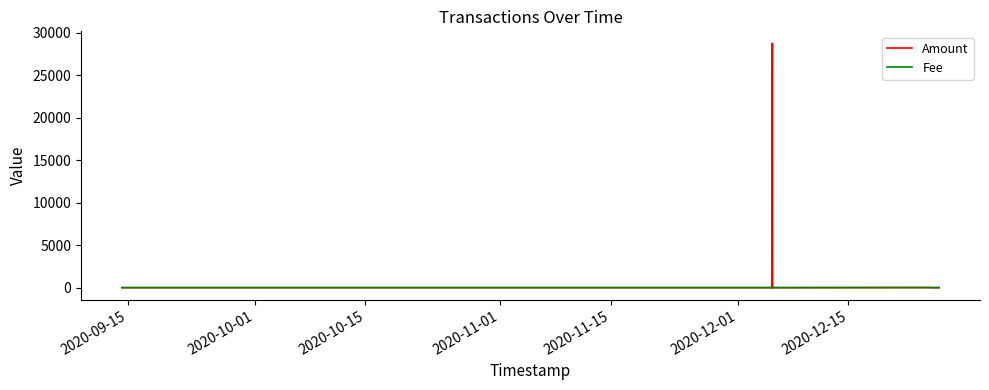

Rank the series by their maximum value, from lowest to highest.

Fee, Amount